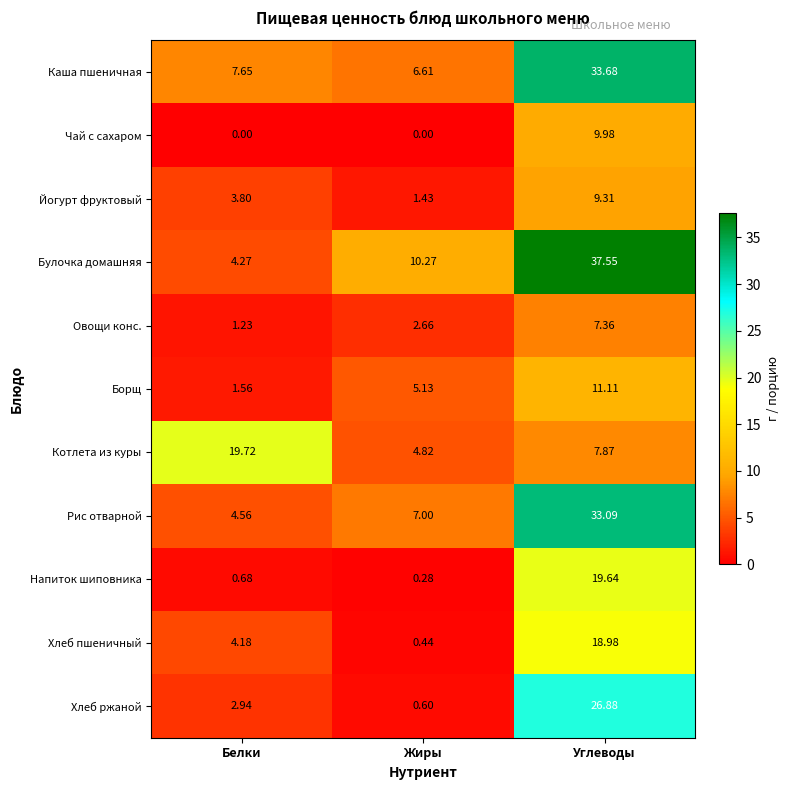

Which category has the highest value in the Напиток шиповника series?

Углеводы